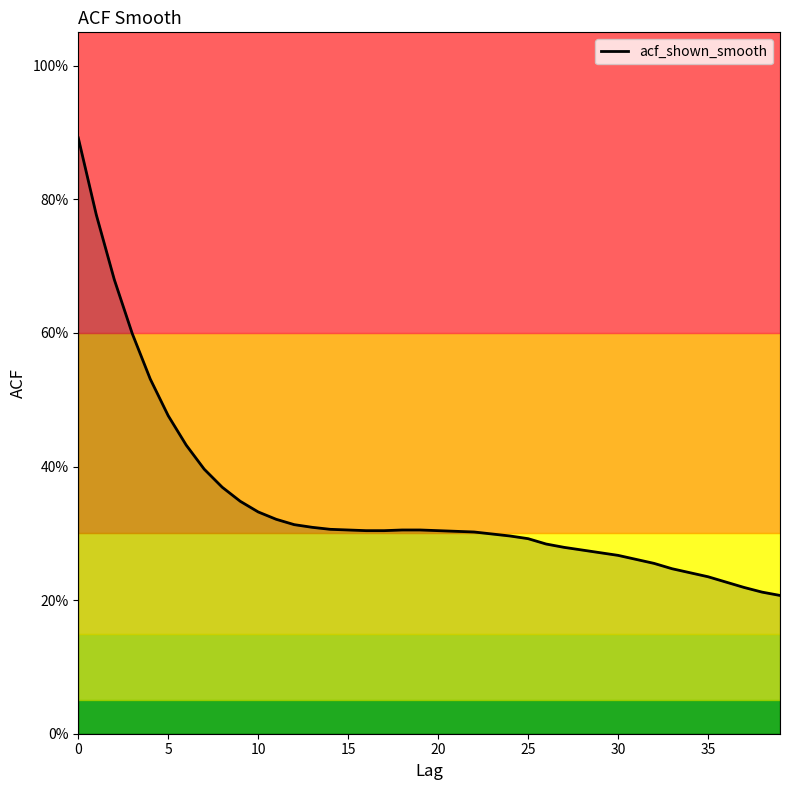

Reading left to right, transcribe all the data shown in this chart.

0.9	0.8	0.7	0.6	0.5	0.5	0.4	0.4	0.4	0.3	0.3	0.3	0.3	0.3	0.3	0.3	0.3	0.3	0.3	0.3	0.3	0.3	0.3	0.3	0.3	0.3	0.3	0.3	0.3	0.3	0.3	0.3	0.3	0.2	0.2	0.2	0.2	0.2	0.2	0.2